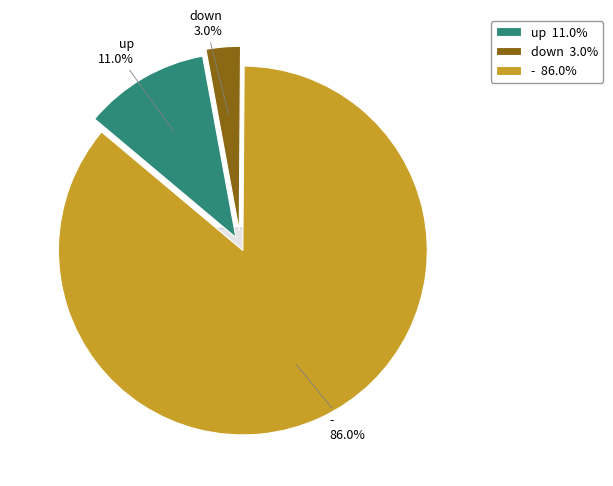

Combined, do - and up account for over 50%?

Yes